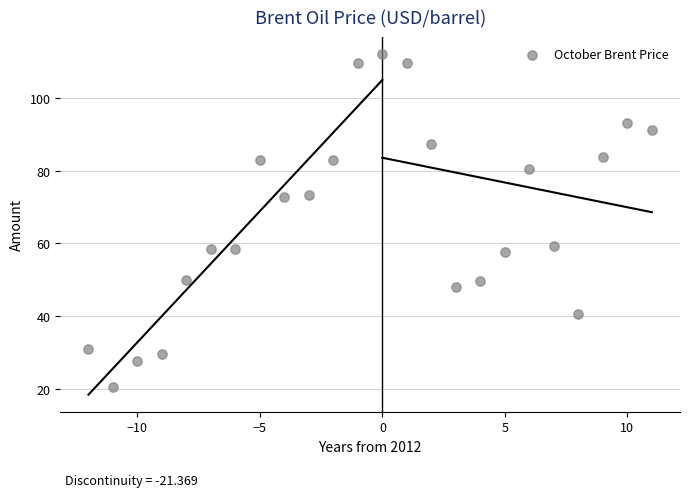

What is the range of Y values (max minus min)?

91.5